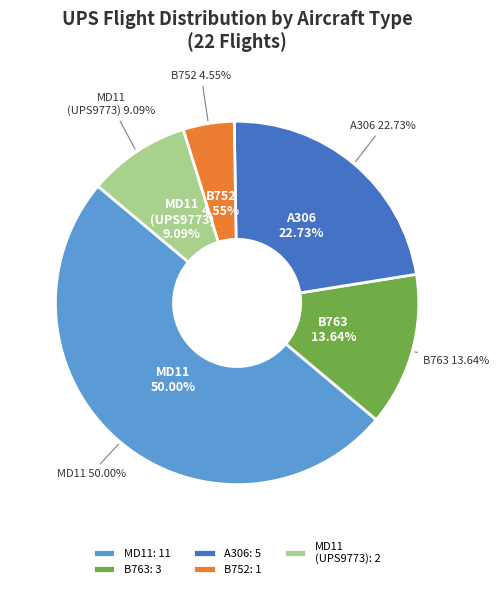

What is the ratio of the value at UPS9773_MD11 to the value at B752?

2.0